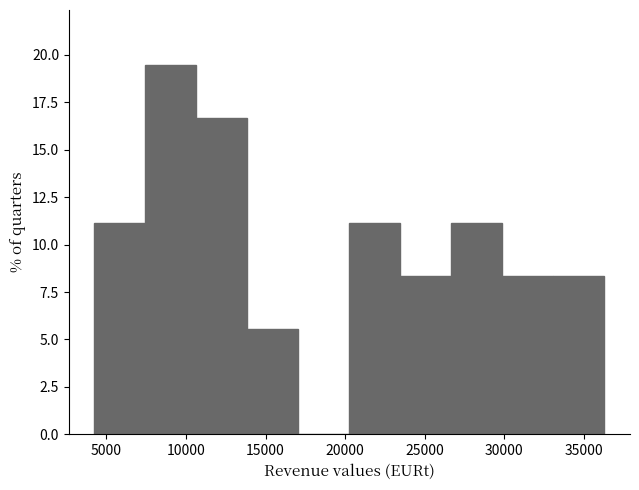

Over which range of the x-axis is the bar tallest?

7500 to 10500